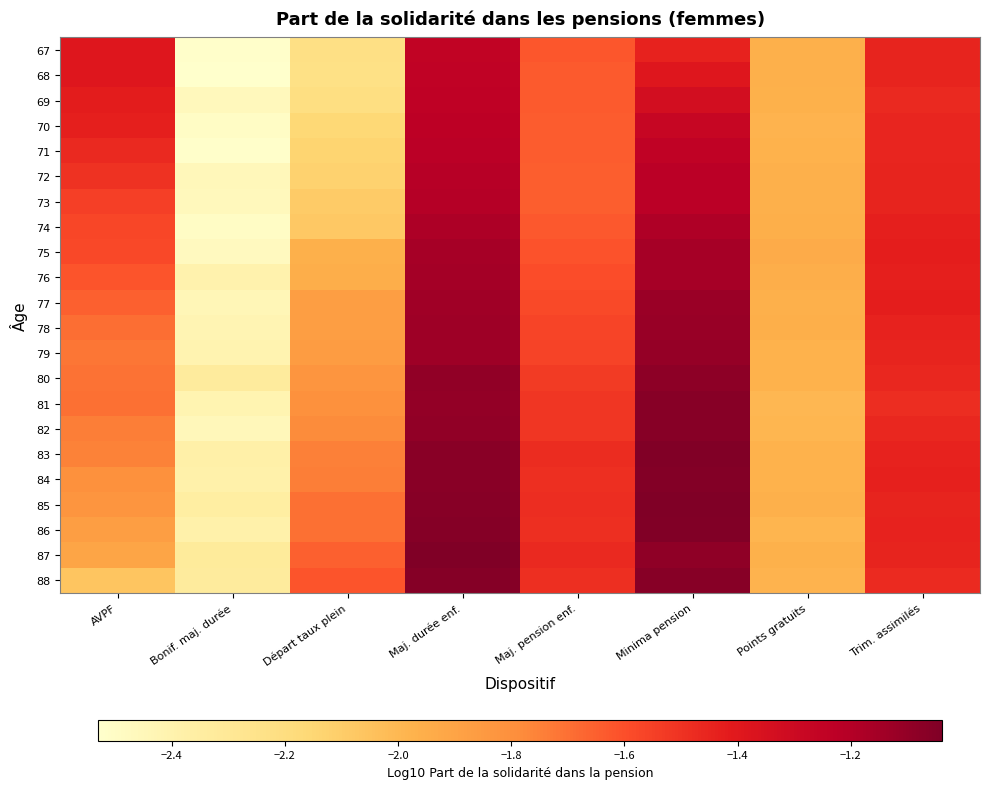

Reading right to left, list all the values displayed in this chart.

67: Trim. assimilés=-1.5	Points gratuits=-2.0	Minima pension=-1.4	Maj. pension enf.=-1.6	Maj. durée enf.=-1.3	Départ taux plein=-2.2	Bonif. maj. durée=-2.5	AVPF=-1.4
68: Trim. assimilés=-1.5	Points gratuits=-2.0	Minima pension=-1.4	Maj. pension enf.=-1.6	Maj. durée enf.=-1.2	Départ taux plein=-2.2	Bonif. maj. durée=-2.5	AVPF=-1.4
69: Trim. assimilés=-1.5	Points gratuits=-2.0	Minima pension=-1.3	Maj. pension enf.=-1.6	Maj. durée enf.=-1.2	Départ taux plein=-2.2	Bonif. maj. durée=-2.5	AVPF=-1.4
70: Trim. assimilés=-1.5	Points gratuits=-2.0	Minima pension=-1.3	Maj. pension enf.=-1.6	Maj. durée enf.=-1.2	Départ taux plein=-2.2	Bonif. maj. durée=-2.5	AVPF=-1.4
71: Trim. assimilés=-1.5	Points gratuits=-2.0	Minima pension=-1.2	Maj. pension enf.=-1.6	Maj. durée enf.=-1.2	Départ taux plein=-2.1	Bonif. maj. durée=-2.5	AVPF=-1.5
72: Trim. assimilés=-1.5	Points gratuits=-2.0	Minima pension=-1.2	Maj. pension enf.=-1.6	Maj. durée enf.=-1.2	Départ taux plein=-2.1	Bonif. maj. durée=-2.4	AVPF=-1.5
73: Trim. assimilés=-1.4	Points gratuits=-2.0	Minima pension=-1.2	Maj. pension enf.=-1.6	Maj. durée enf.=-1.2	Départ taux plein=-2.1	Bonif. maj. durée=-2.5	AVPF=-1.5
74: Trim. assimilés=-1.4	Points gratuits=-2.0	Minima pension=-1.2	Maj. pension enf.=-1.6	Maj. durée enf.=-1.2	Départ taux plein=-2.1	Bonif. maj. durée=-2.5	AVPF=-1.6
75: Trim. assimilés=-1.4	Points gratuits=-1.9	Minima pension=-1.2	Maj. pension enf.=-1.6	Maj. durée enf.=-1.2	Départ taux plein=-2.0	Bonif. maj. durée=-2.5	AVPF=-1.6
76: Trim. assimilés=-1.4	Points gratuits=-2.0	Minima pension=-1.2	Maj. pension enf.=-1.6	Maj. durée enf.=-1.2	Départ taux plein=-2.0	Bonif. maj. durée=-2.4	AVPF=-1.6
77: Trim. assimilés=-1.4	Points gratuits=-2.0	Minima pension=-1.1	Maj. pension enf.=-1.6	Maj. durée enf.=-1.1	Départ taux plein=-1.9	Bonif. maj. durée=-2.4	AVPF=-1.7
78: Trim. assimilés=-1.4	Points gratuits=-2.0	Minima pension=-1.1	Maj. pension enf.=-1.6	Maj. durée enf.=-1.1	Départ taux plein=-1.9	Bonif. maj. durée=-2.4	AVPF=-1.7
79: Trim. assimilés=-1.4	Points gratuits=-2.0	Minima pension=-1.1	Maj. pension enf.=-1.6	Maj. durée enf.=-1.1	Départ taux plein=-1.9	Bonif. maj. durée=-2.4	AVPF=-1.7
80: Trim. assimilés=-1.5	Points gratuits=-2.0	Minima pension=-1.1	Maj. pension enf.=-1.5	Maj. durée enf.=-1.1	Départ taux plein=-1.8	Bonif. maj. durée=-2.3	AVPF=-1.7
81: Trim. assimilés=-1.5	Points gratuits=-2.0	Minima pension=-1.1	Maj. pension enf.=-1.5	Maj. durée enf.=-1.1	Départ taux plein=-1.8	Bonif. maj. durée=-2.4	AVPF=-1.7
82: Trim. assimilés=-1.5	Points gratuits=-2.0	Minima pension=-1.1	Maj. pension enf.=-1.5	Maj. durée enf.=-1.1	Départ taux plein=-1.8	Bonif. maj. durée=-2.5	AVPF=-1.7
83: Trim. assimilés=-1.4	Points gratuits=-2.0	Minima pension=-1.0	Maj. pension enf.=-1.5	Maj. durée enf.=-1.1	Départ taux plein=-1.7	Bonif. maj. durée=-2.4	AVPF=-1.8
84: Trim. assimilés=-1.4	Points gratuits=-2.0	Minima pension=-1.1	Maj. pension enf.=-1.5	Maj. durée enf.=-1.1	Départ taux plein=-1.7	Bonif. maj. durée=-2.4	AVPF=-1.8
85: Trim. assimilés=-1.4	Points gratuits=-2.0	Minima pension=-1.0	Maj. pension enf.=-1.5	Maj. durée enf.=-1.1	Départ taux plein=-1.7	Bonif. maj. durée=-2.3	AVPF=-1.8
86: Trim. assimilés=-1.4	Points gratuits=-2.0	Minima pension=-1.0	Maj. pension enf.=-1.5	Maj. durée enf.=-1.1	Départ taux plein=-1.7	Bonif. maj. durée=-2.4	AVPF=-1.9
87: Trim. assimilés=-1.4	Points gratuits=-2.0	Minima pension=-1.1	Maj. pension enf.=-1.5	Maj. durée enf.=-1.0	Départ taux plein=-1.7	Bonif. maj. durée=-2.3	AVPF=-1.9
88: Trim. assimilés=-1.5	Points gratuits=-2.0	Minima pension=-1.1	Maj. pension enf.=-1.5	Maj. durée enf.=-1.1	Départ taux plein=-1.6	Bonif. maj. durée=-2.3	AVPF=-2.1